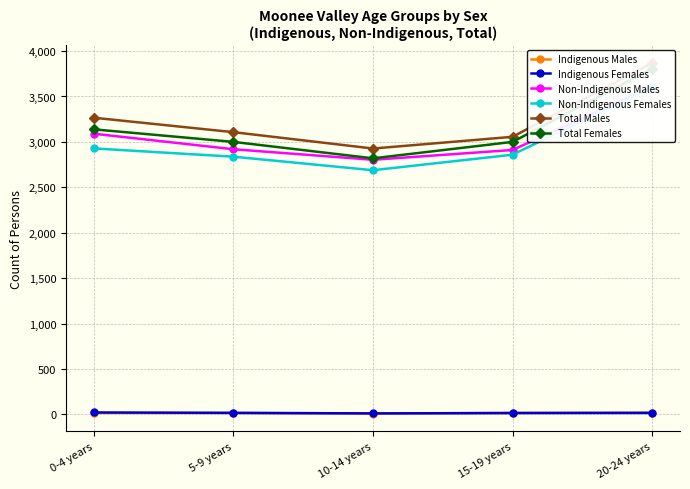

What is the difference between the second highest and second lowest values in the Non-Indigenous Males series?

179